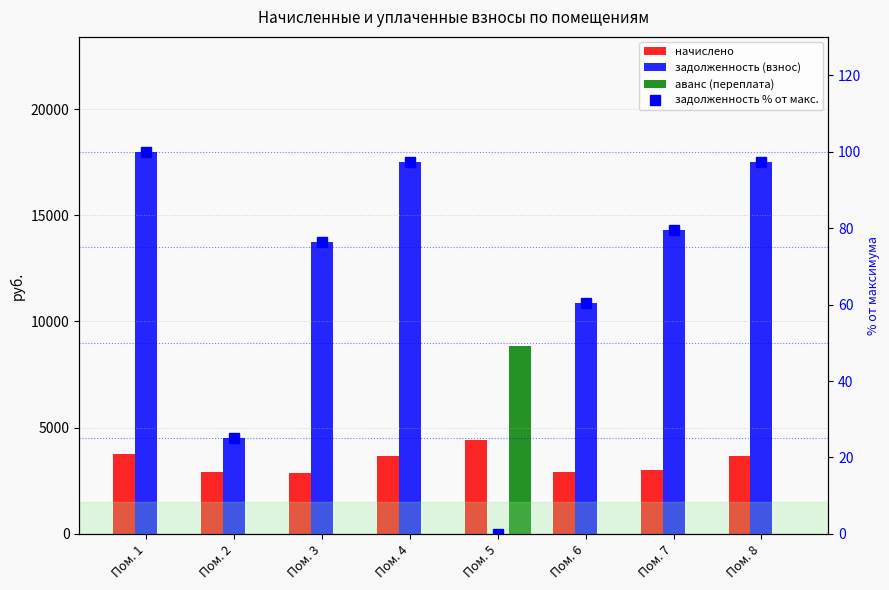

Are the bars grouped side by side (vs. stacked)?

Yes